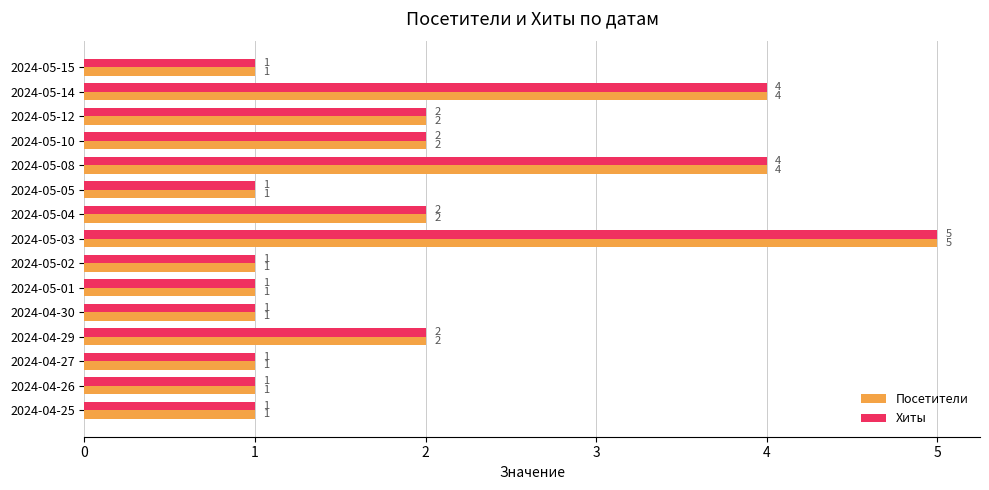

Count the number of categories in the chart.

15